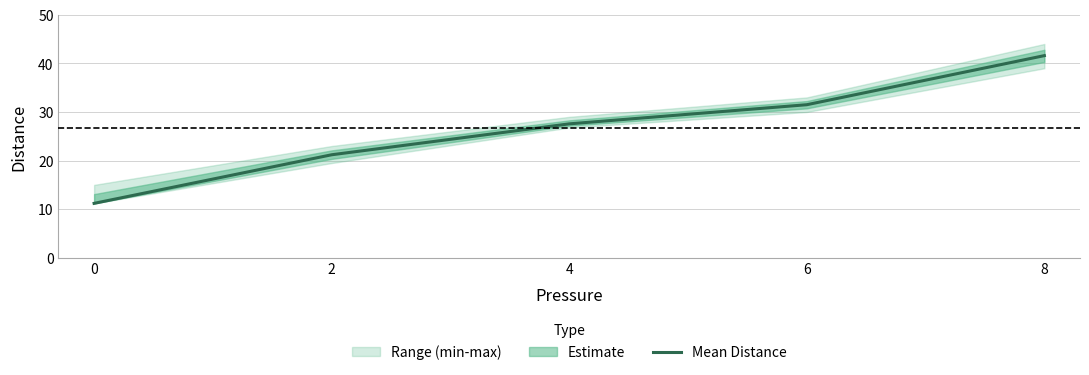

What is the greatest value displayed?

41.6